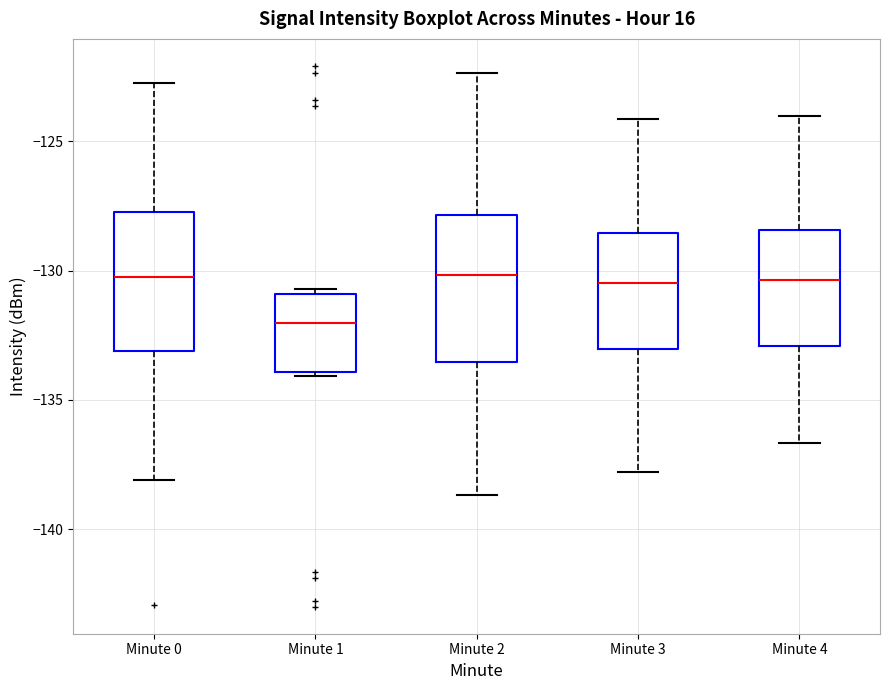

Where does the median line of the box for Minute 1 sit on the y-axis? The values are not printed on the chart, so give them approximately, as read against the axis.

-132.0